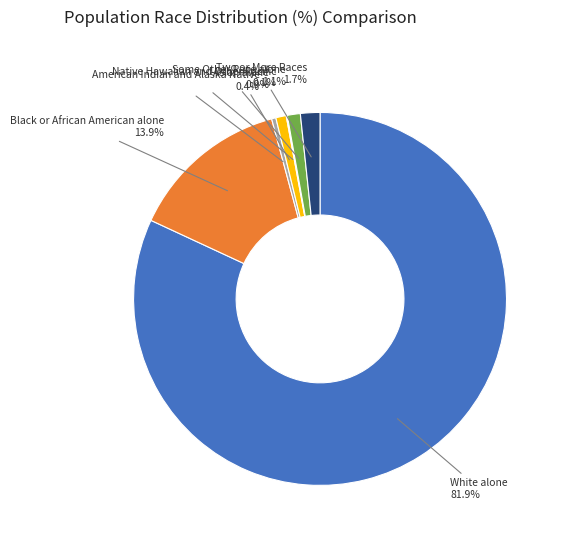

To the nearest percent, what is the average slice percentage?

14%